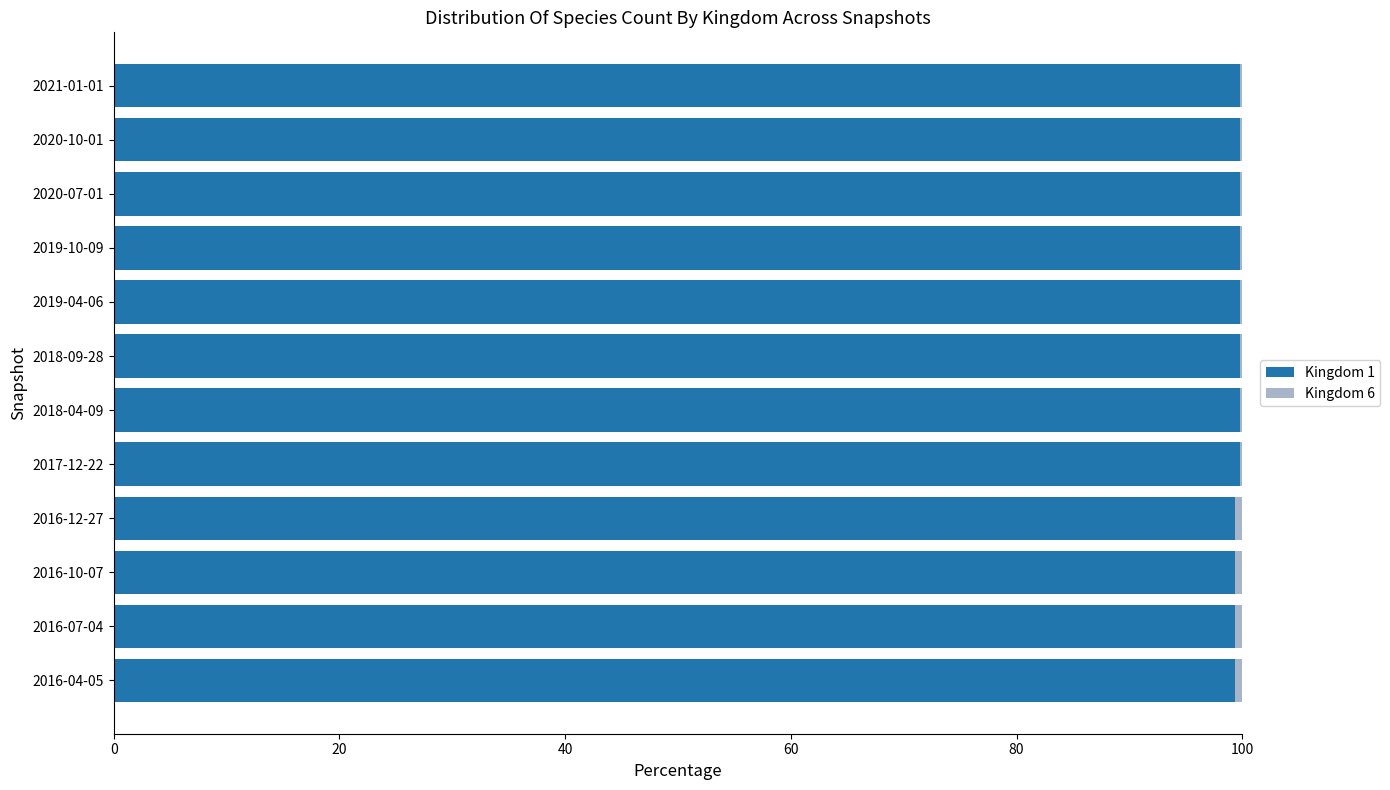

Is it true that Kingdom 1 equals 62.9 at 2019-10-09?

False